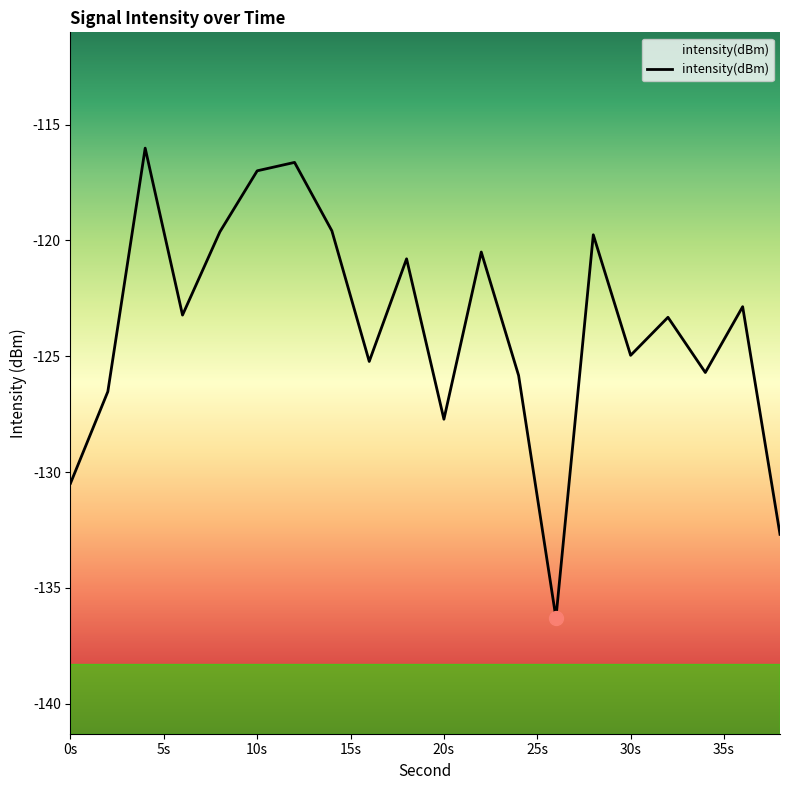

What is the maximum value shown in the chart?

-116.0